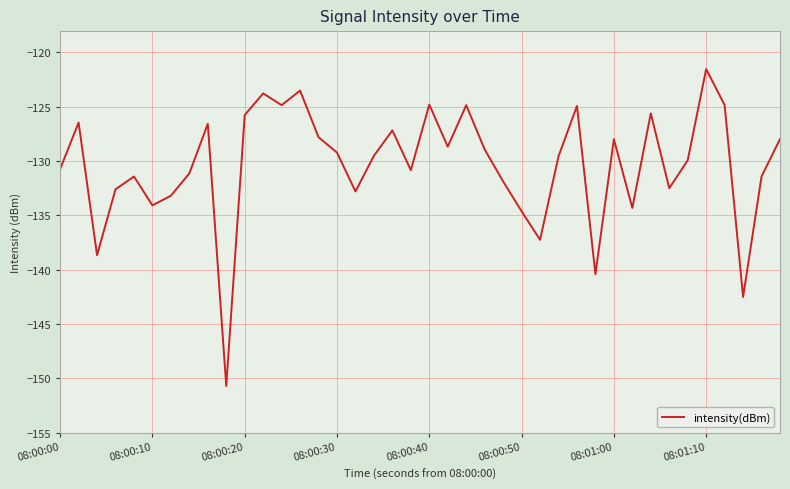

What is the minimum value shown in the chart?

-150.7